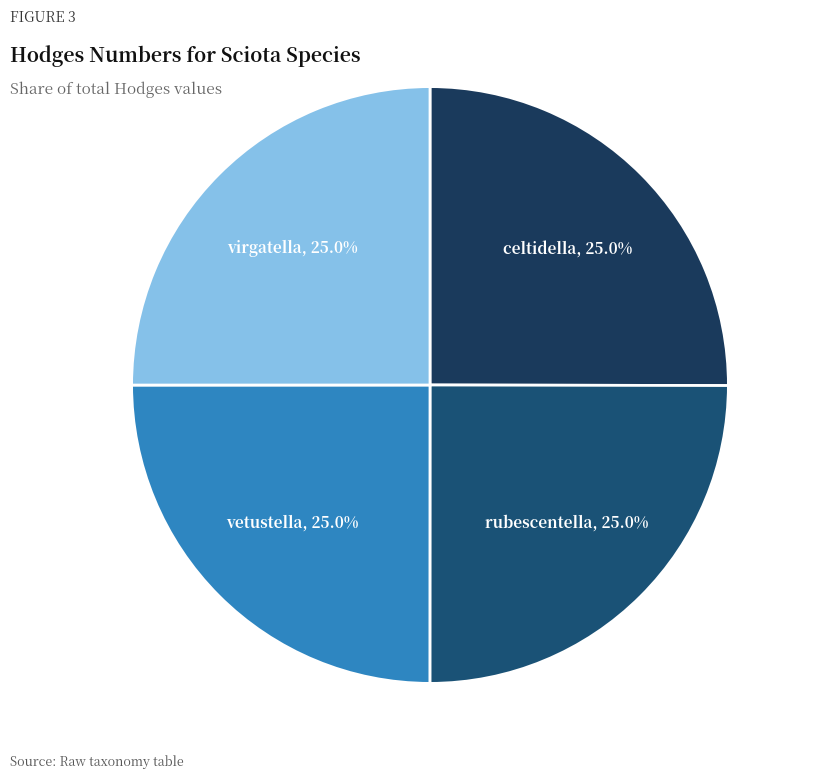

What is the ratio of the value at vetustella to the value at celtidella?

1.0